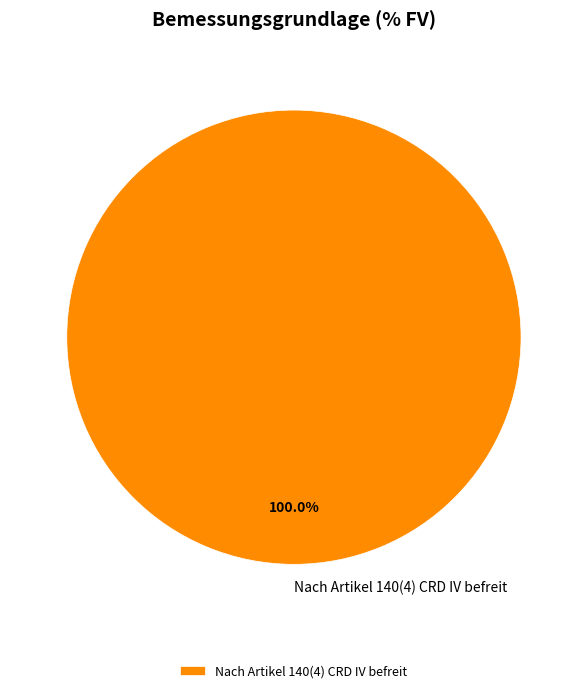

What is the majority slice?

Nach Artikel 140(4) CRD IV befreit